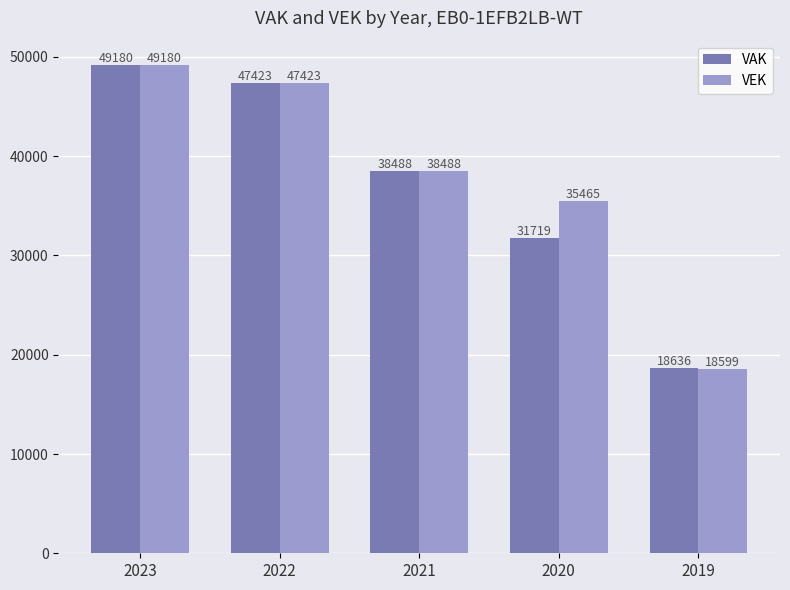

What value does the VAK series have at 2021, to the nearest 10?

38490